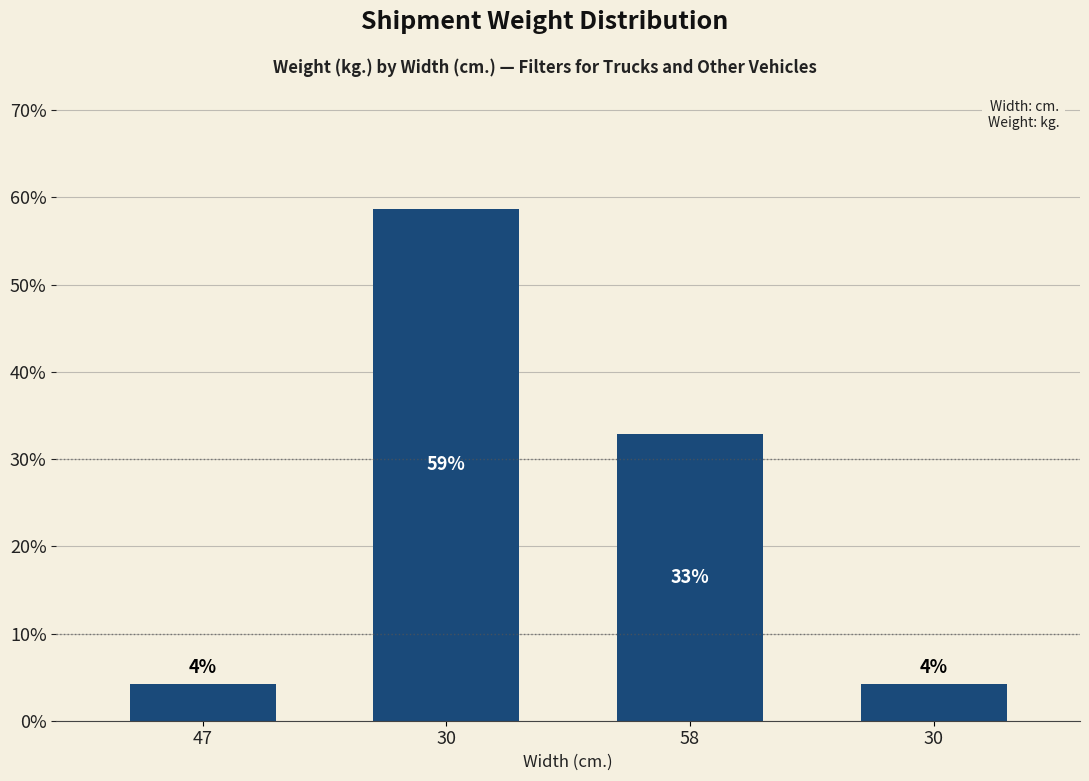

List the labels in order of value, smallest first.

47, 30, 58, 30